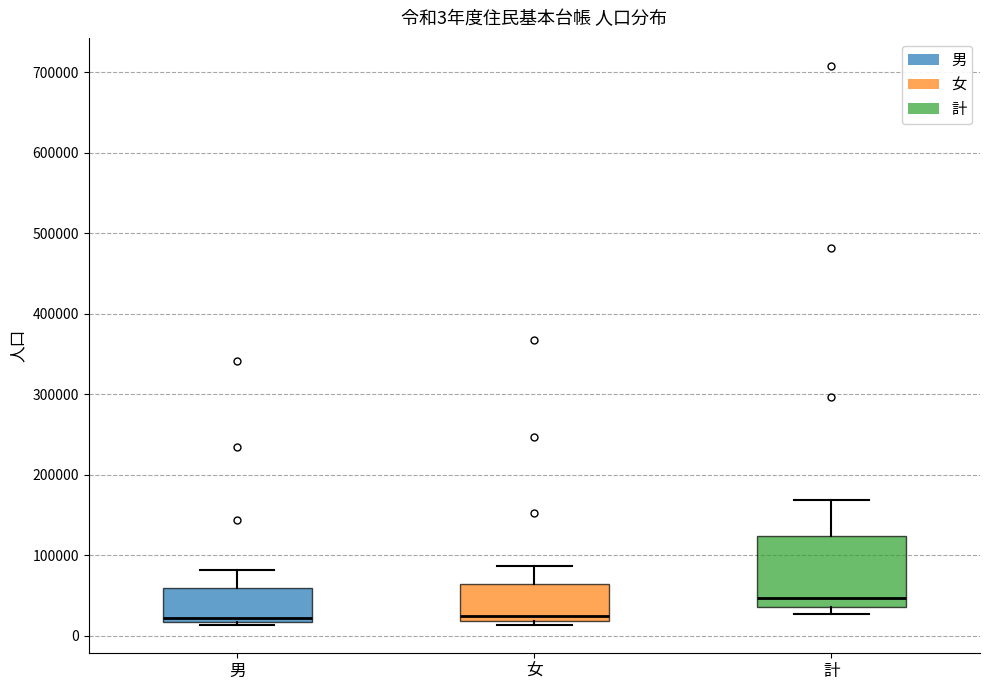

Which box is the tallest, from its lower edge to its upper edge?

計